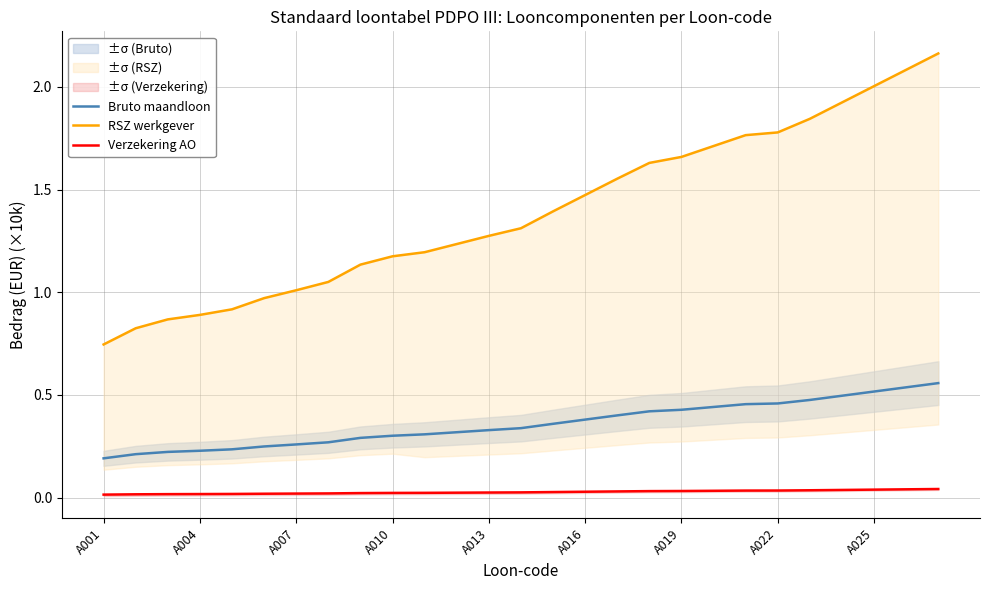

What is the maximum value shown in the chart?

2.2